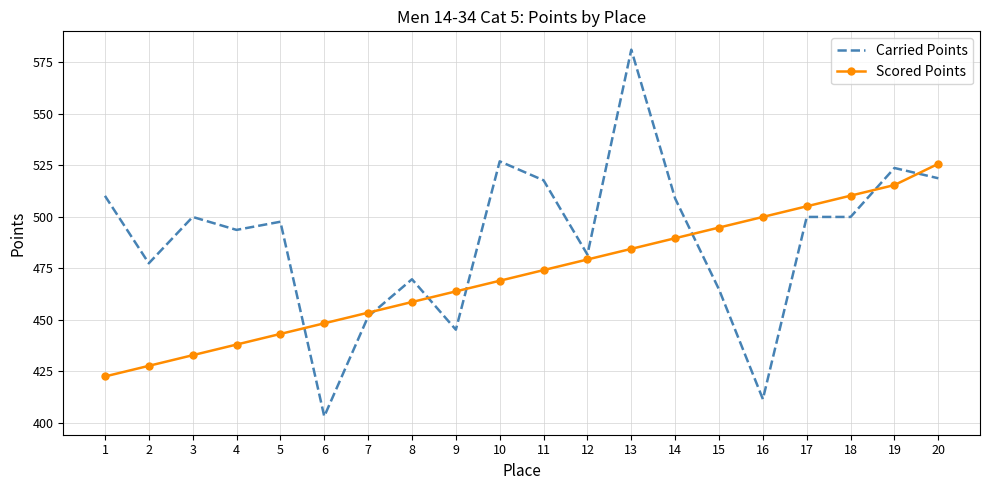

Rank the series at 16 from highest to lowest value.

Scored Points, Carried Points